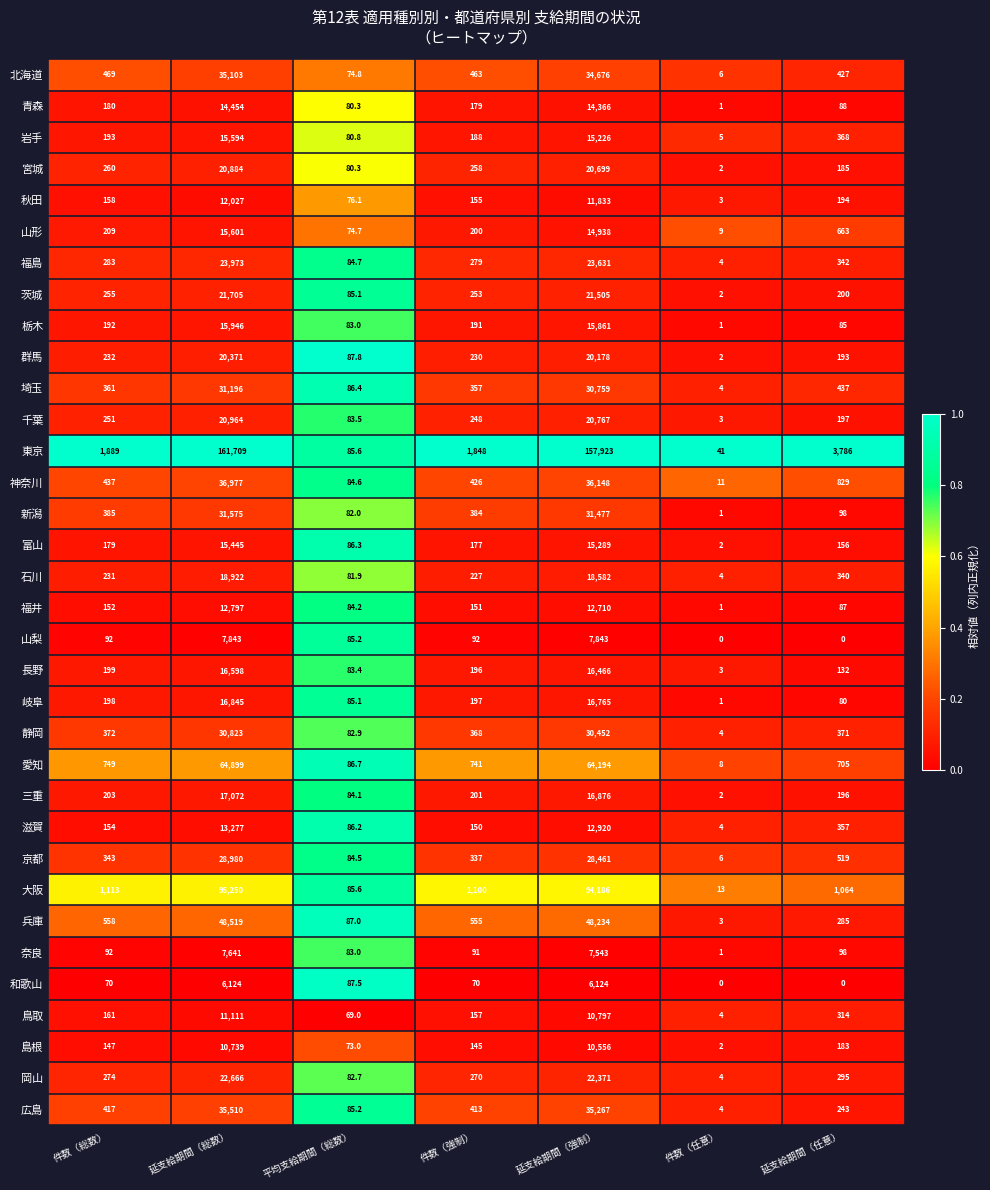

Count the number of data series in this chart.

34